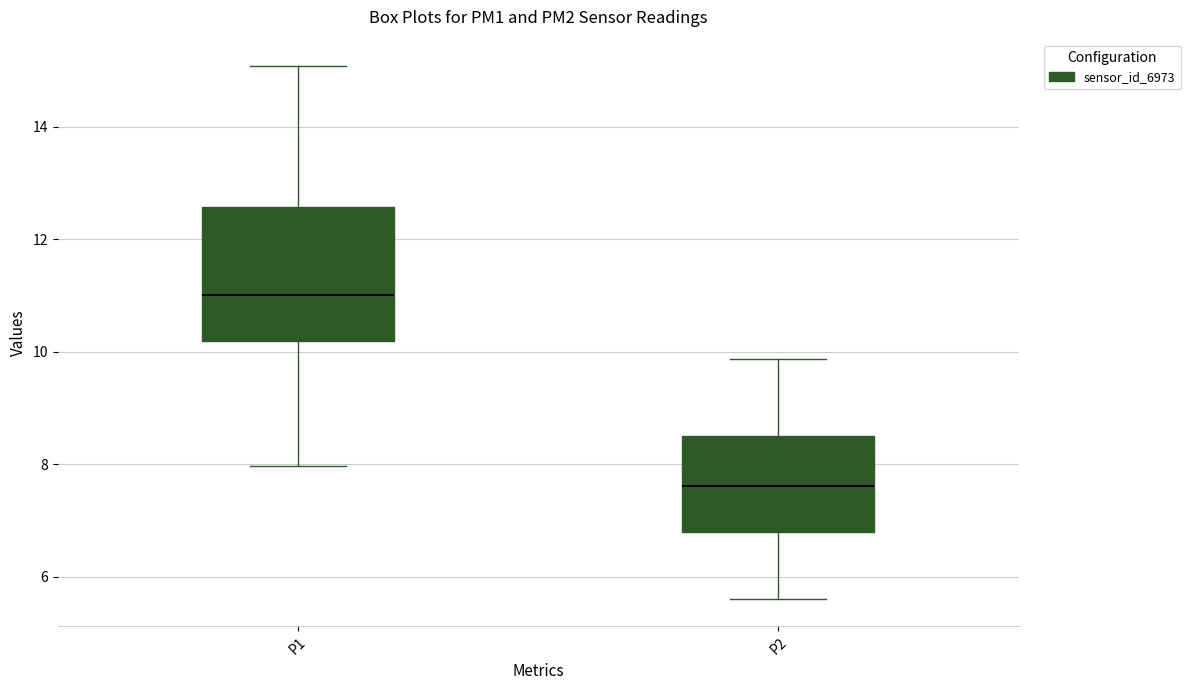

Reading left to right, read every box against the y-axis: the position of its median line, the range the box covers, and the ends of its whiskers. The values are not printed on the chart, so give them approximately, as read against the axis.

P1: median 11.0, box 10.2 to 12.6, whiskers 8.0 to 15.0
P2: median 7.6, box 6.8 to 8.6, whiskers 5.6 to 9.8